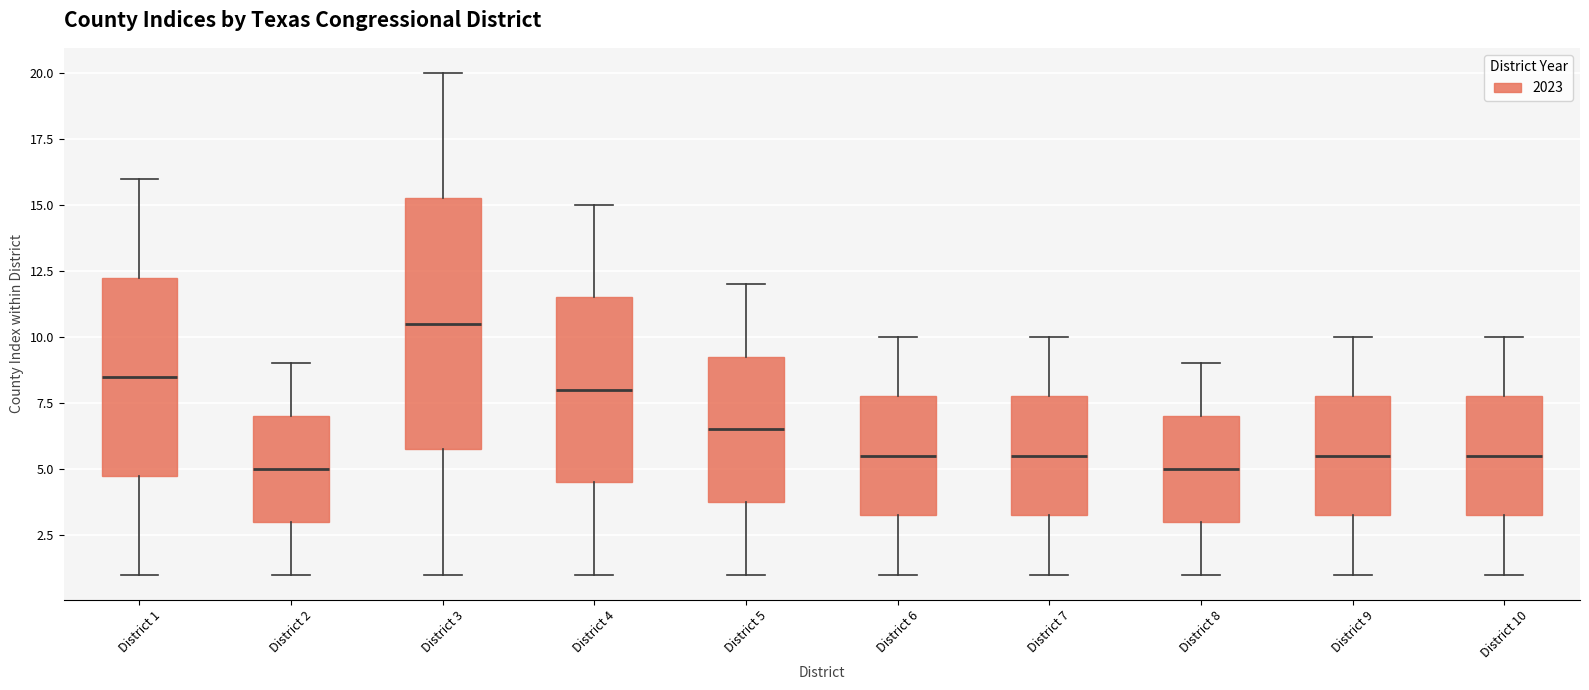

Reading left to right, transcribe this box plot: for each box, give where its median line is, the range the box spans, and where its two whiskers end, as read against the y-axis. The values are not printed on the chart, so give them approximately, as read against the axis.

District 1: median 8.5, box 5.0 to 12.5, whiskers 1.0 to 16.0
District 2: median 5.0, box 3.0 to 7.0, whiskers 1.0 to 9.0
District 3: median 10.5, box 6.0 to 15.5, whiskers 1.0 to 20.0
District 4: median 8.0, box 4.5 to 11.5, whiskers 1.0 to 15.0
District 5: median 6.5, box 4.0 to 9.5, whiskers 1.0 to 12.0
District 6: median 5.5, box 3.5 to 8.0, whiskers 1.0 to 10.0
District 7: median 5.5, box 3.5 to 8.0, whiskers 1.0 to 10.0
District 8: median 5.0, box 3.0 to 7.0, whiskers 1.0 to 9.0
District 9: median 5.5, box 3.5 to 8.0, whiskers 1.0 to 10.0
District 10: median 5.5, box 3.5 to 8.0, whiskers 1.0 to 10.0